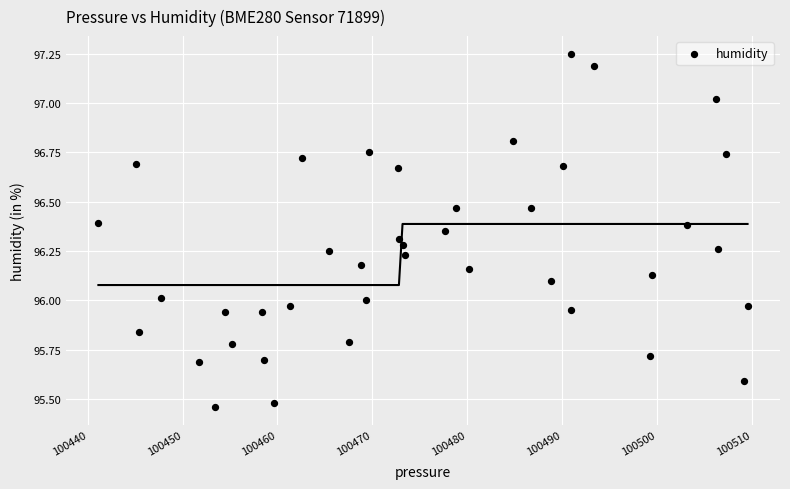

What is the range of X values (max minus min)?

68.4